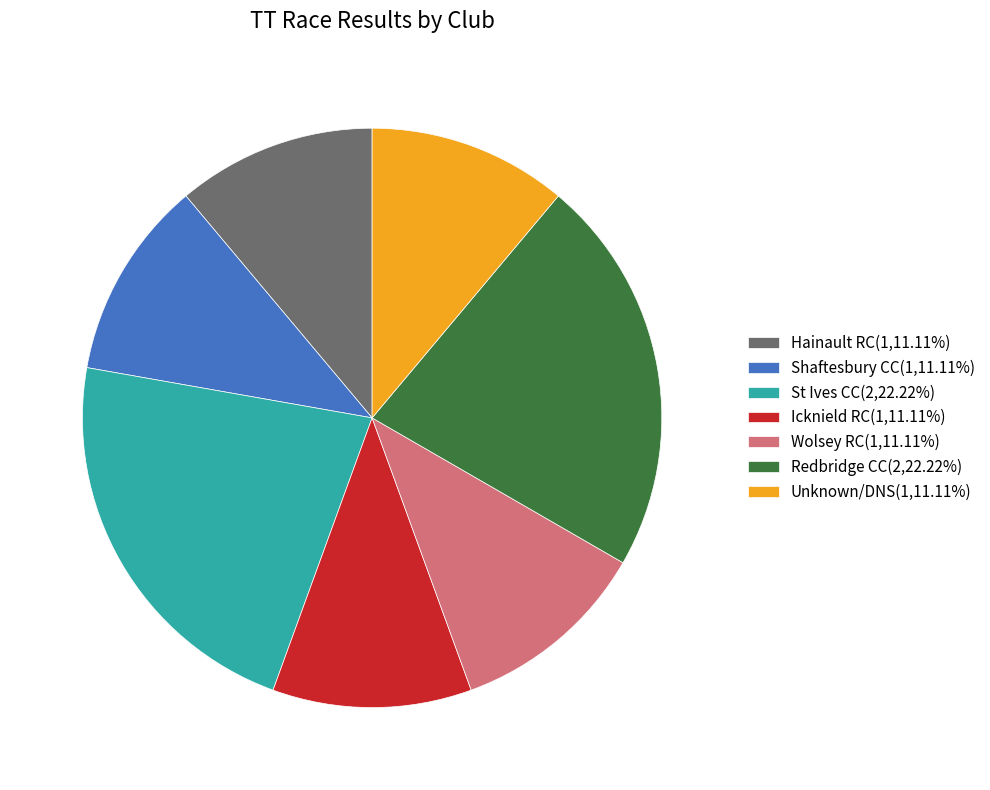

Does Shaftesbury CC(1,11.11%) account for over 50% of the chart?

No